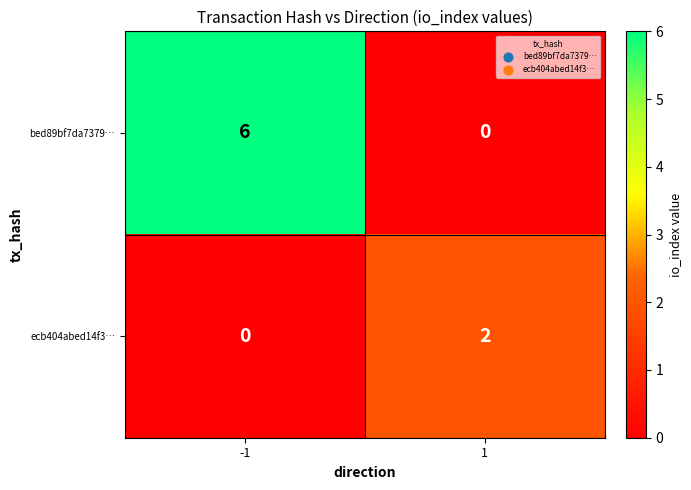

Between -1 and 1, which series saw the biggest shift?

bed89bf7da7379…